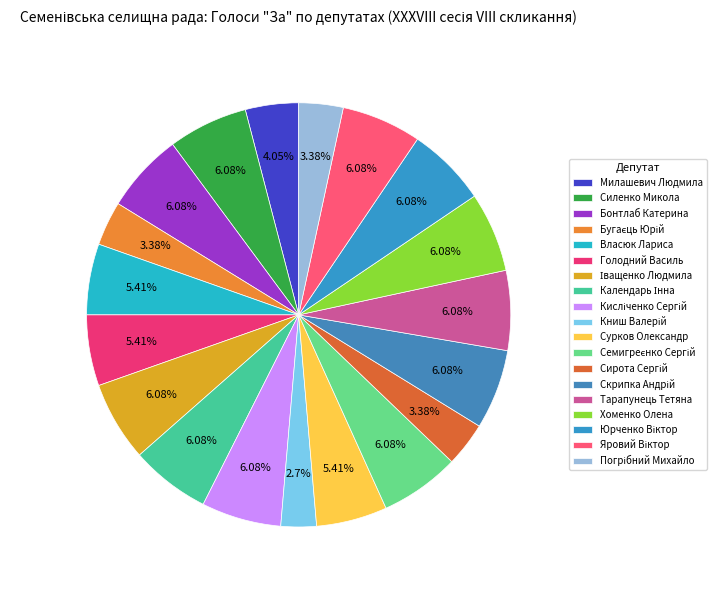

What percentage is the Милашевич Людмила slice, to the nearest percent?

4%